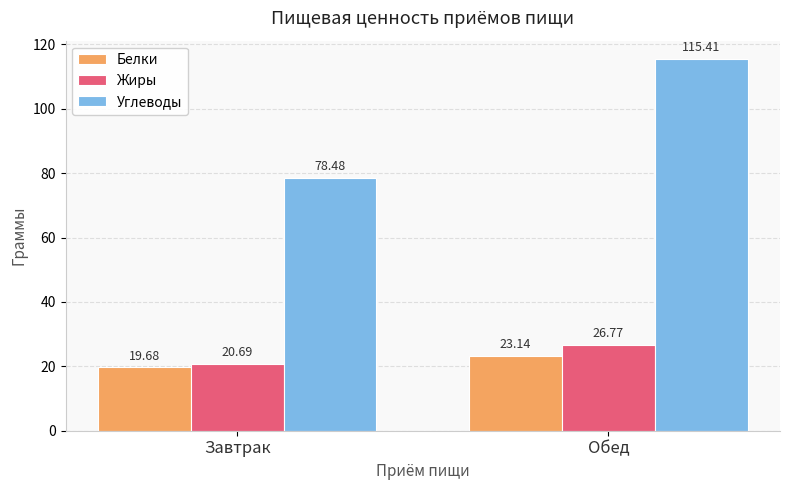

What is the sum of the Белки values at Обед and Завтрак?

42.8